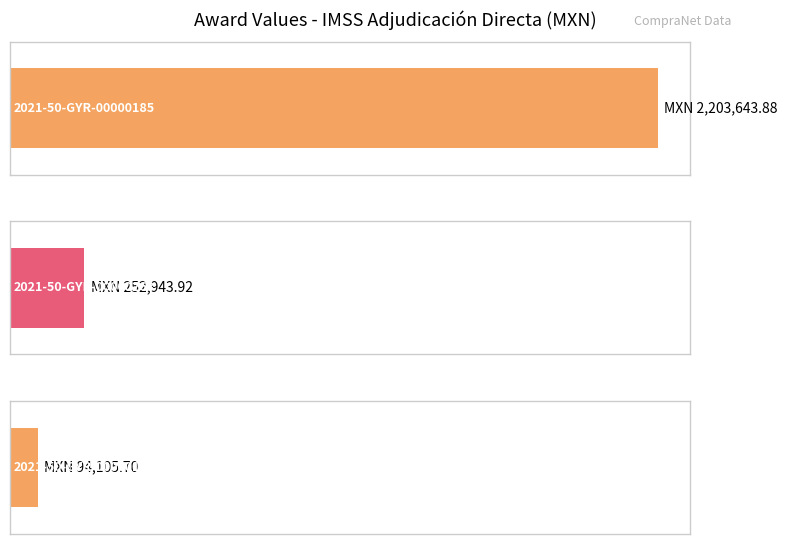

What is the difference between the values at 2021-50-GYR-00000263 and 2021-50-GYR-00000184?

158838.2